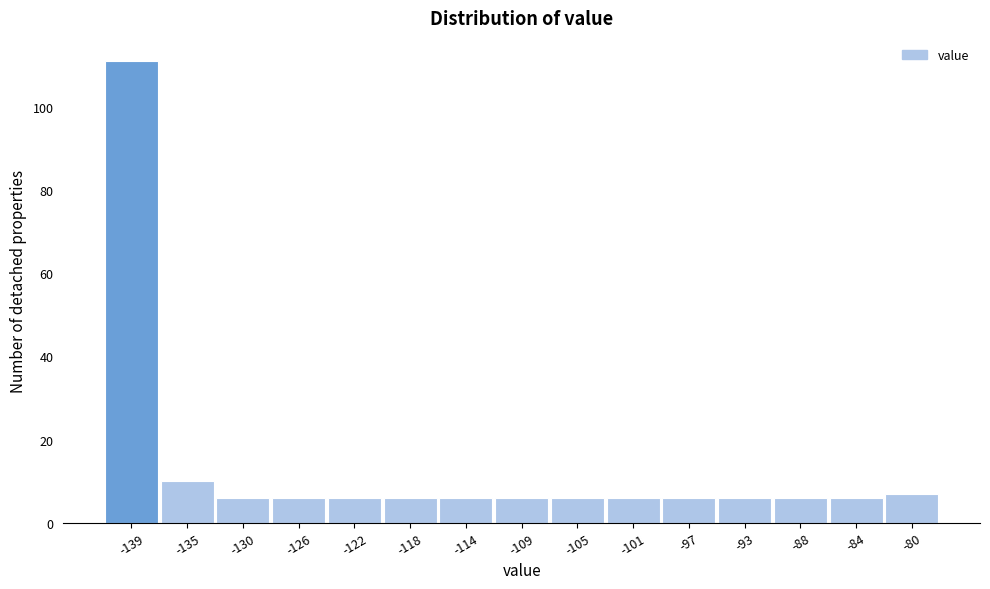

Reading left to right, list all the values displayed in this chart.

111	10	6	6	6	6	6	6	6	6	6	6	6	6	7